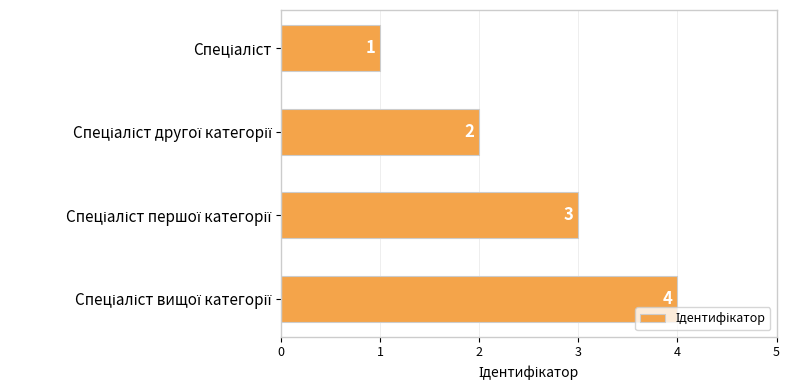

What is the greatest value displayed?

4